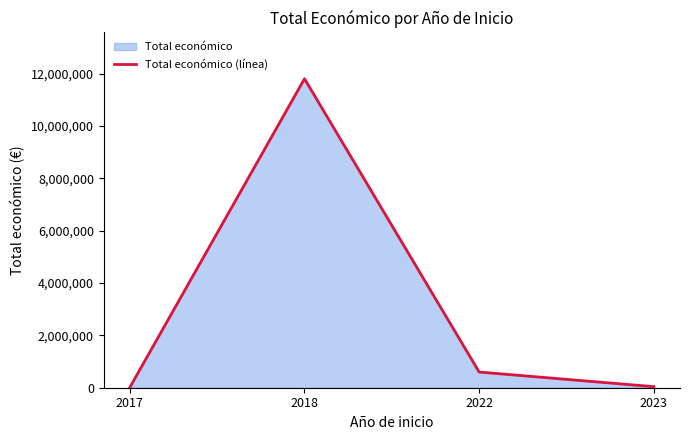

How many series are shown in this chart?

1